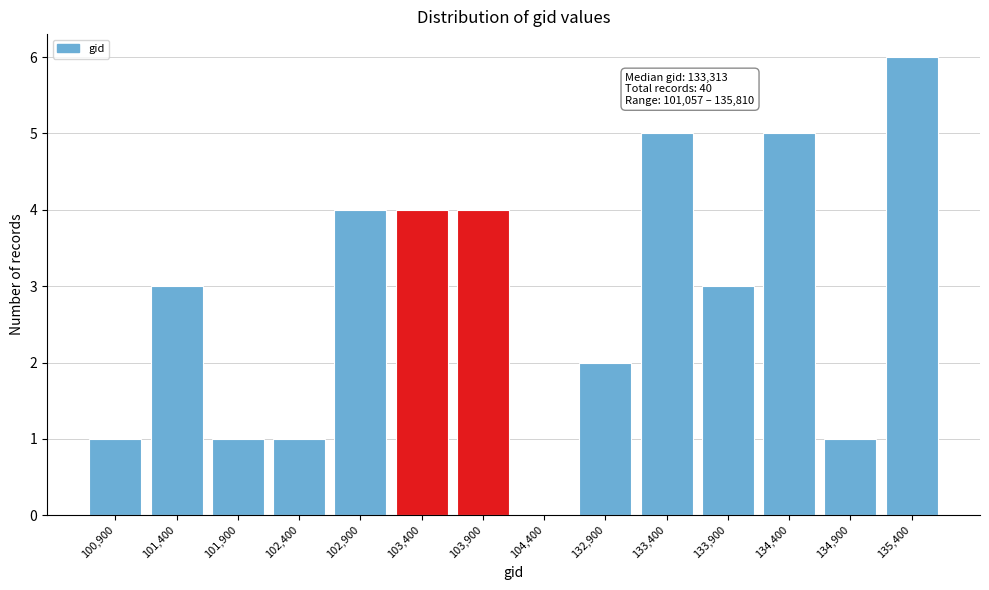

Reading left to right, transcribe all the data shown in this chart.

100,900=1	101,400=3	101,900=1	102,400=1	102,900=4	103,400=4	103,900=4	104,400=0	132,900=2	133,400=5	133,900=3	134,400=5	134,900=1	135,400=6